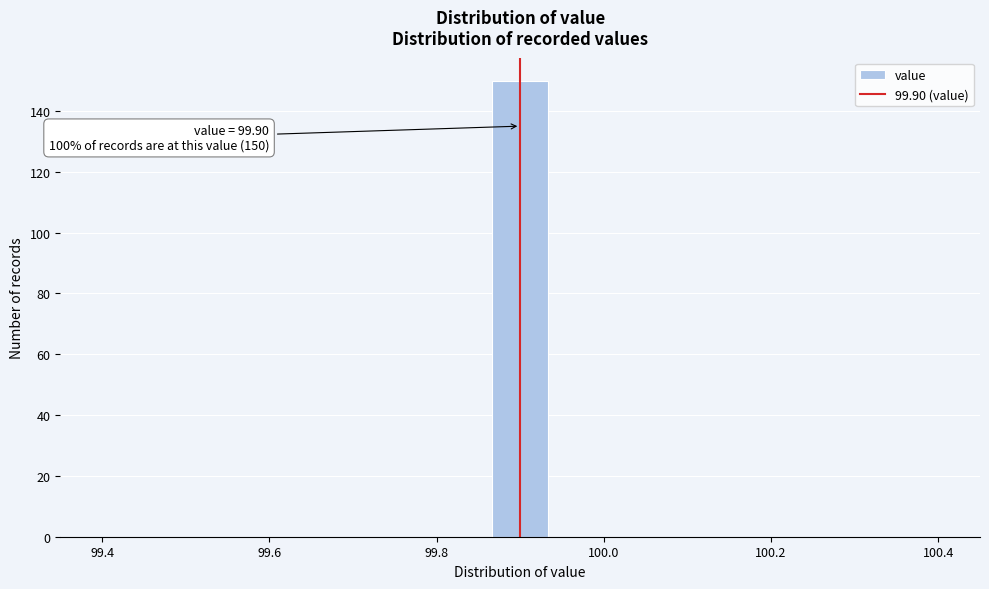

Read against the x-axis, roughly where is the centre of the tallest bar?

99.90